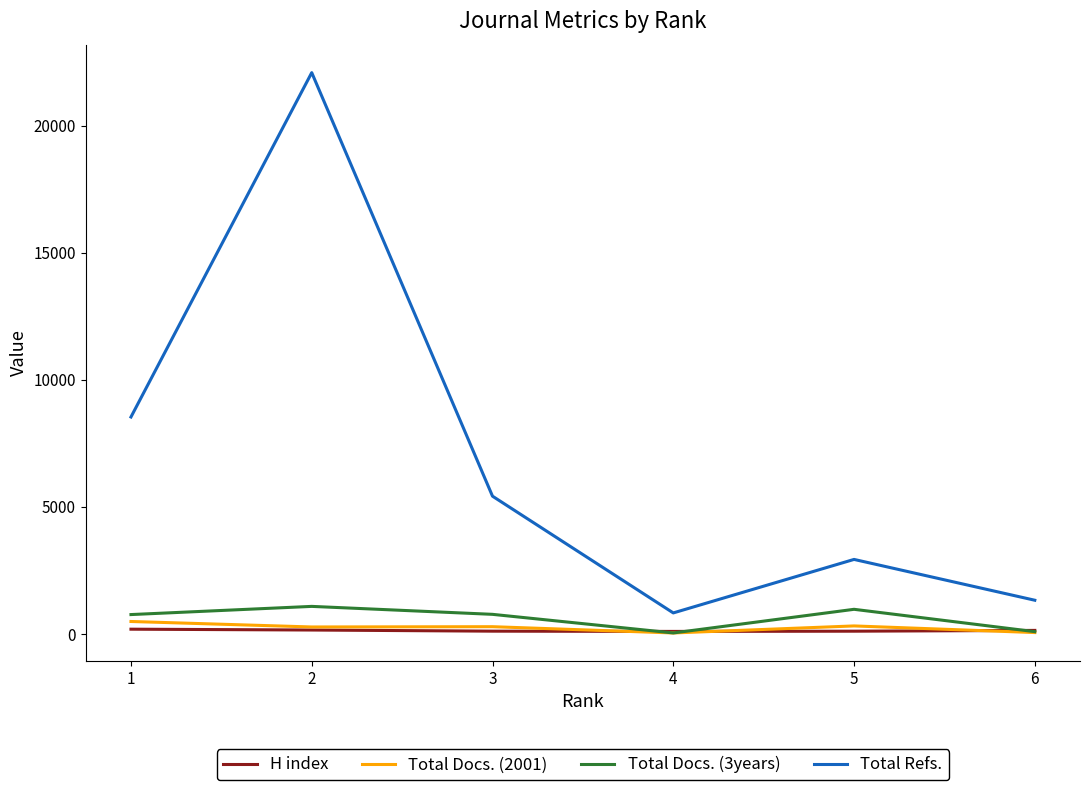

At how many categories does at least one series exceed 9693?

1